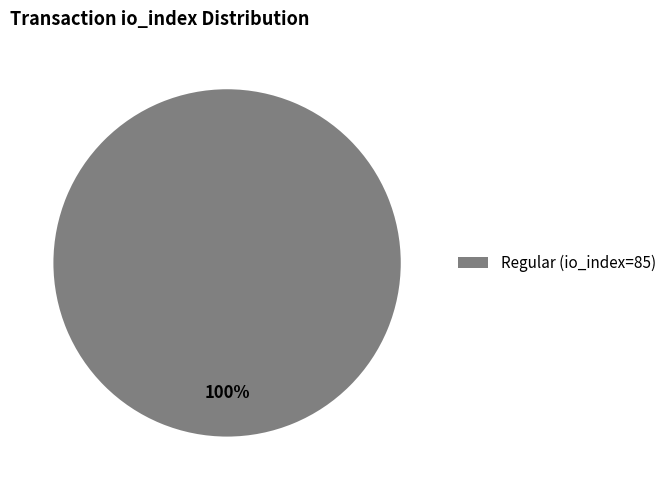

Is there a majority slice in this chart?

Yes